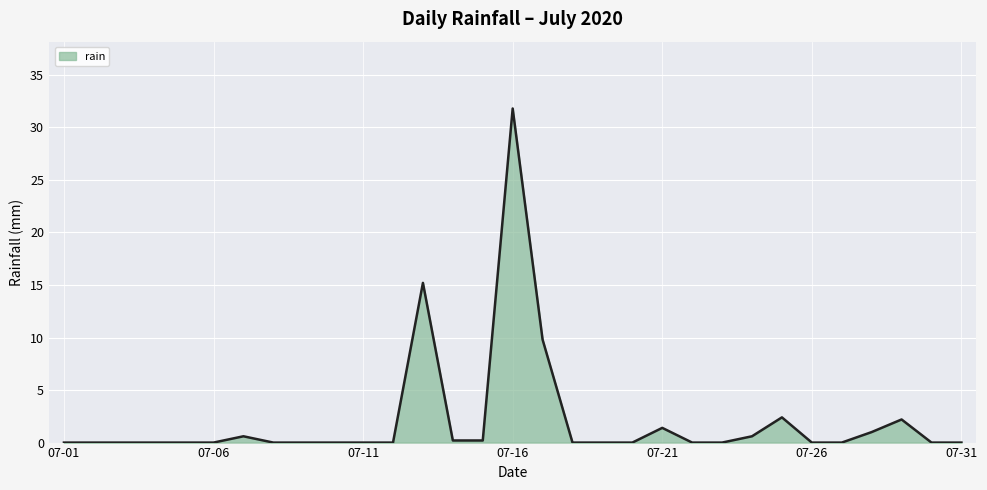

What is the maximum value shown in the chart?

31.8